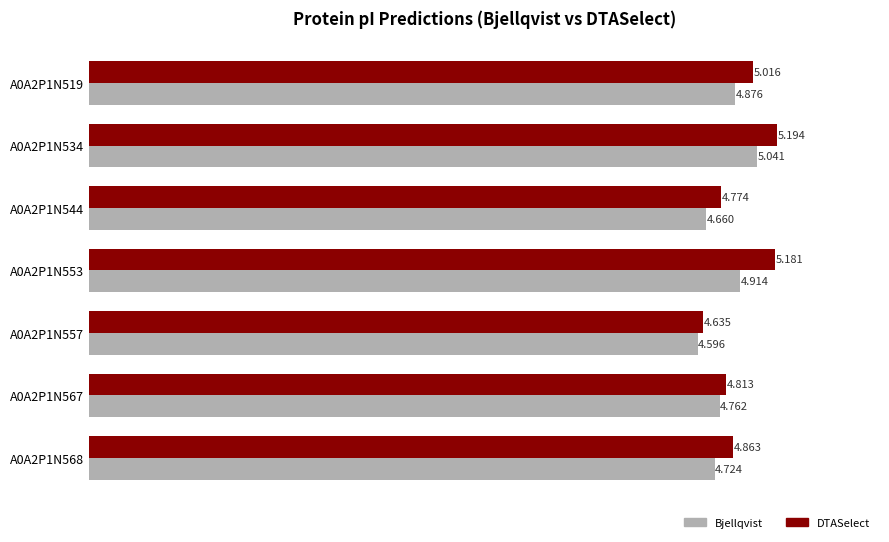

Where is Bjellqvist nearest to the value 4?

A0A2P1N557